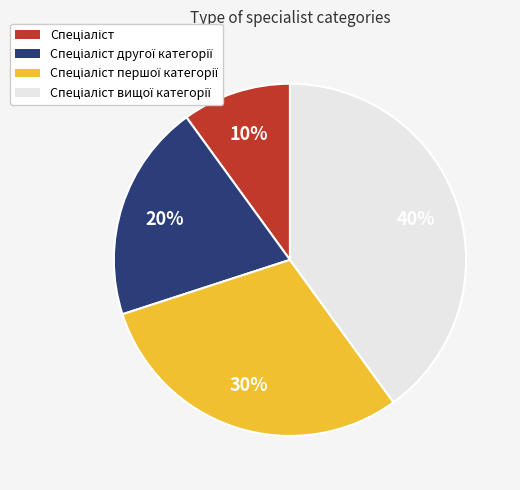

Does any single category account for the majority?

No